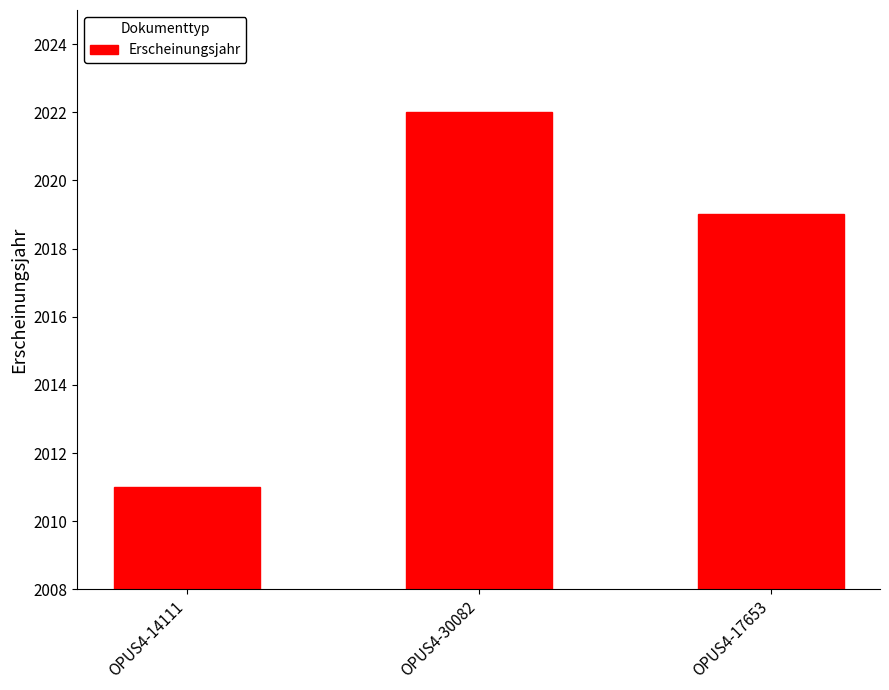

How many bars are there in total?

3